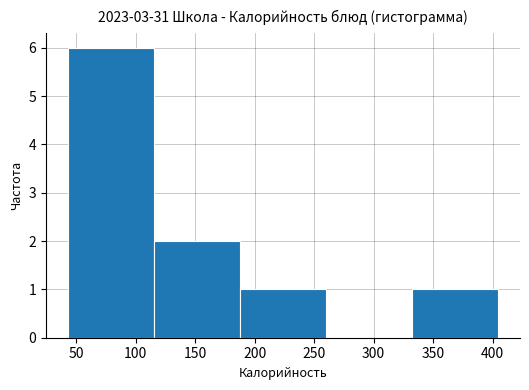

Reading left to right, transcribe this chart: for each bar, give the range it covers on the x-axis and its height. Neither the bar edges nor the heights are printed on the chart, so give them approximately, as read against the axes.

45 to 115: 6
115 to 190: 2
190 to 260: 1
260 to 335: 0
335 to 405: 1